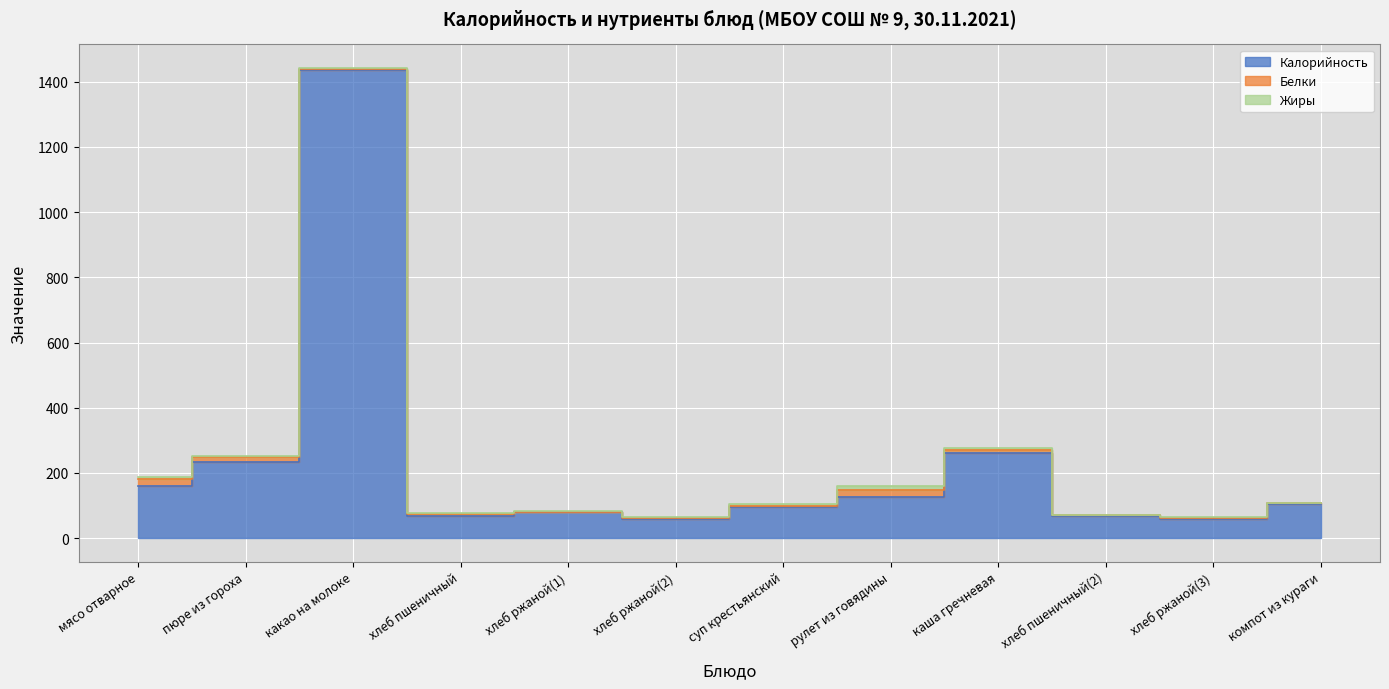

Reading right to left, list all the values displayed in this chart.

Калорийность: компот из кураги=106	хлеб ржаной(3)=60	хлеб пшеничный(2)=68	каша гречневая=260	рулет из говядины=125	суп крестьянский=97	хлеб ржаной(2)=60	хлеб ржаной(1)=79	хлеб пшеничный=68	какао на молоке=1436	пюре из гороха=233	мясо отварное=159
Белки: компот из кураги=1	хлеб ржаной(3)=2	хлеб пшеничный(2)=3	каша гречневая=9	рулет из говядины=24	суп крестьянский=2	хлеб ржаной(2)=2	хлеб ржаной(1)=2	хлеб пшеничный=5	какао на молоке=3	пюре из гороха=16	мясо отварное=23
Жиры: компот из кураги=0	хлеб ржаной(3)=2	хлеб пшеничный(2)=0	каша гречневая=8	рулет из говядины=11	суп крестьянский=7	хлеб ржаной(2)=2	хлеб ржаной(1)=1	хлеб пшеничный=5	какао на молоке=3	пюре из гороха=3	мясо отварное=7